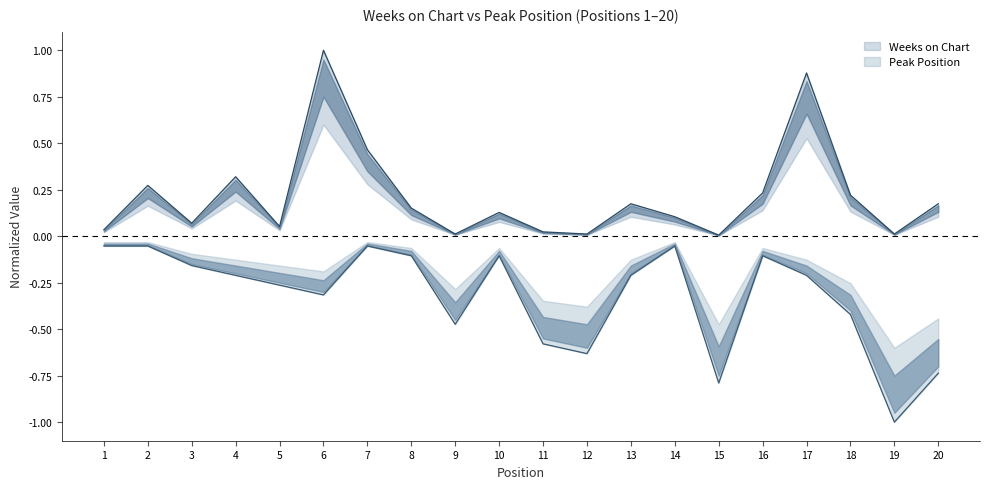

What is the difference between the Peak Position values at 19 and 8?

0.9